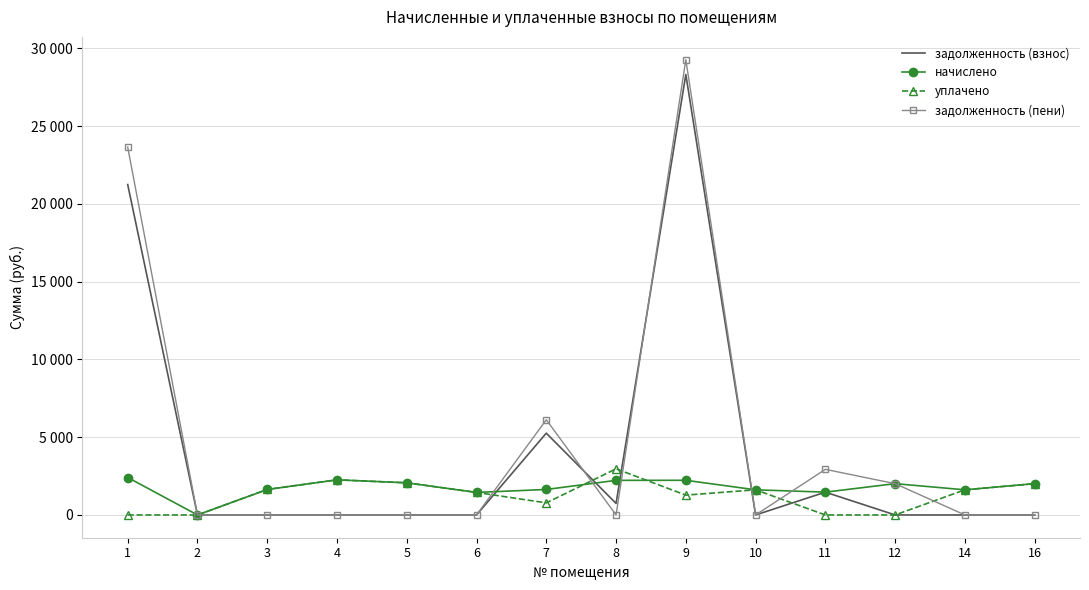

List the series in order of their overall mean, lowest first.

уплачено, начислено, задолженность (взнос), задолженность (пени)